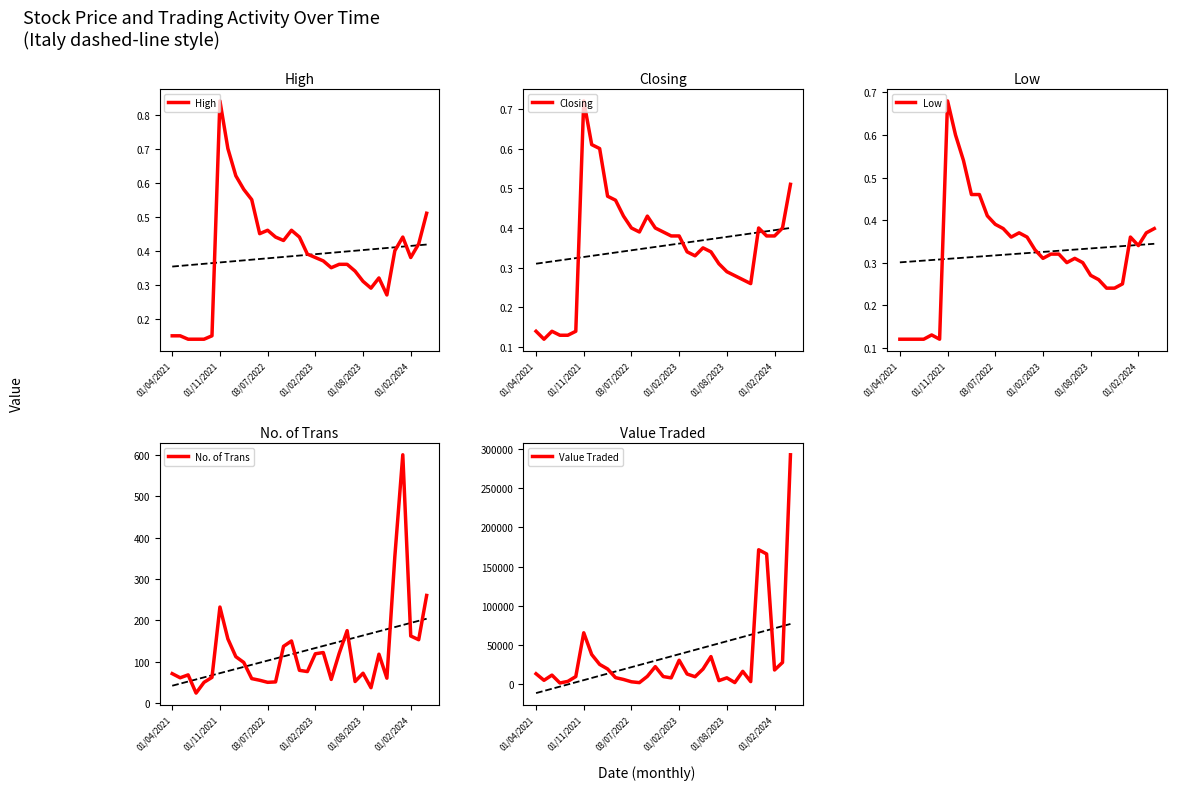

Count the number of categories in the chart.

33